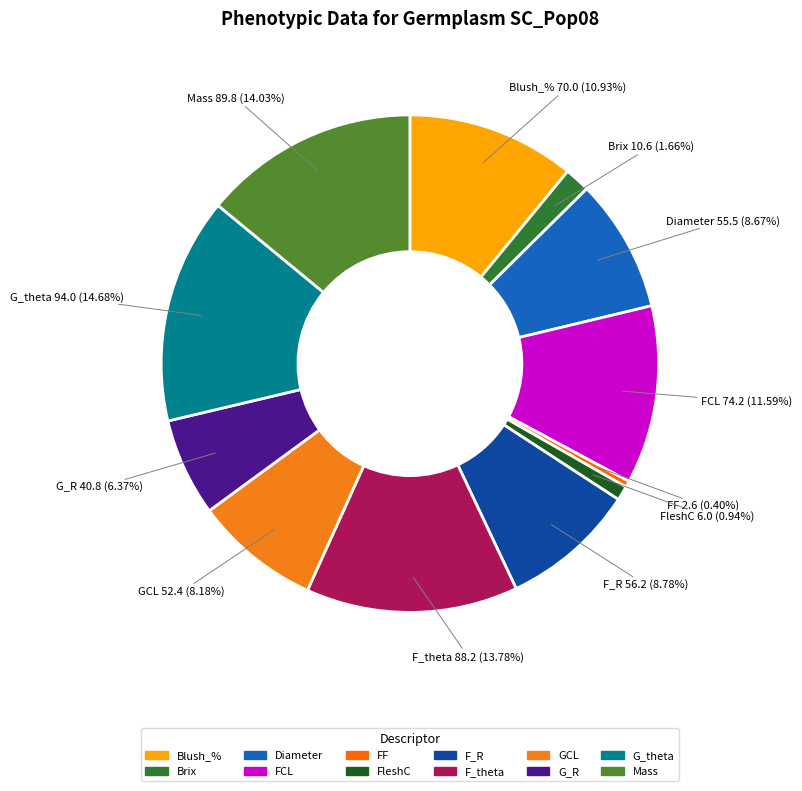

Combined, do FF and FleshC account for over 50%?

No